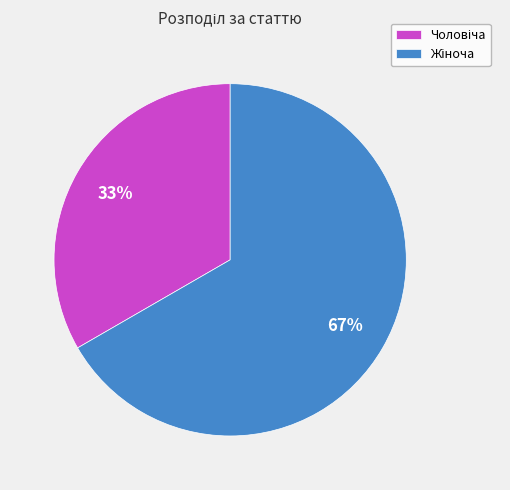

Is there any slice that represents more than half of the pie?

Yes